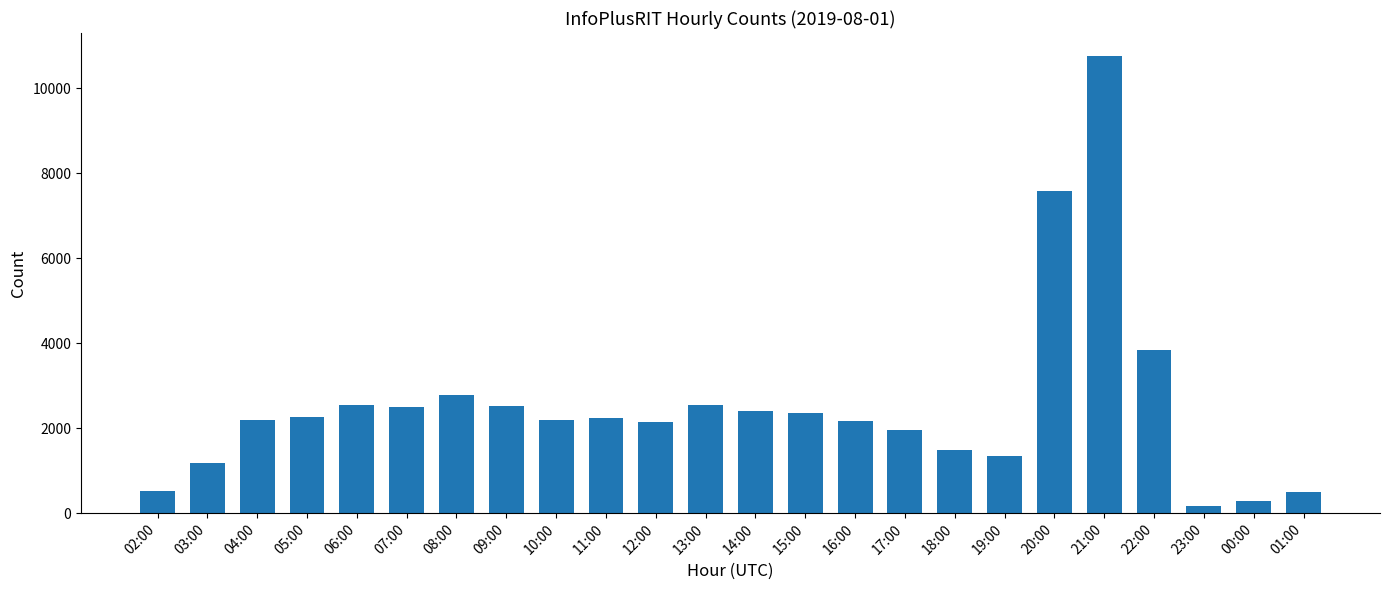

What is the sum of the values at 10:00 and 20:00?

9788